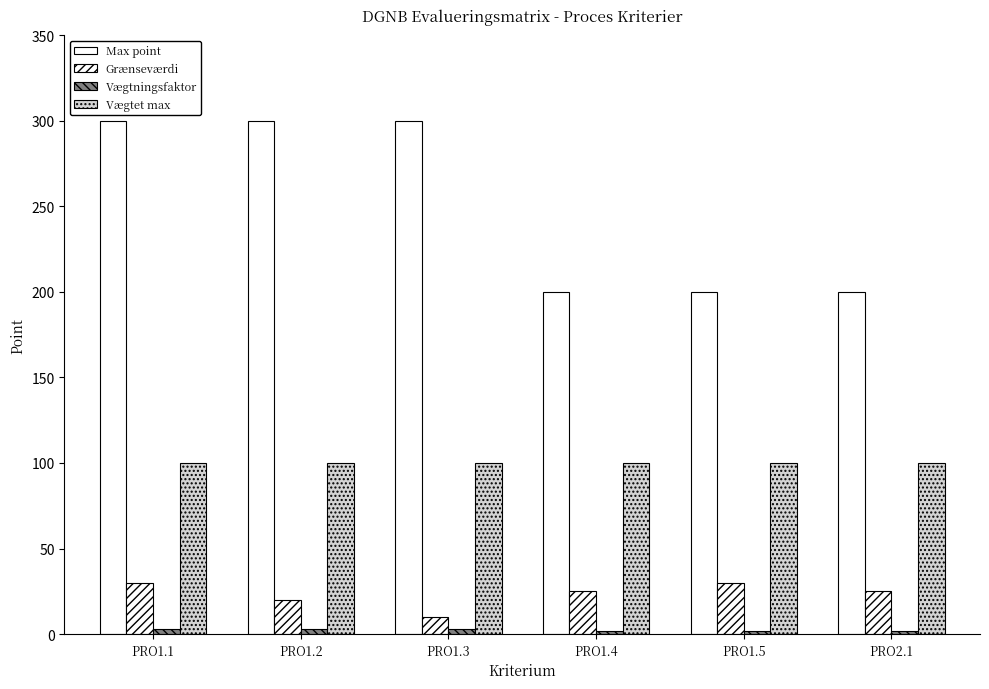

Is it true that Vægtningsfaktor equals 1 at PRO1.3?

False